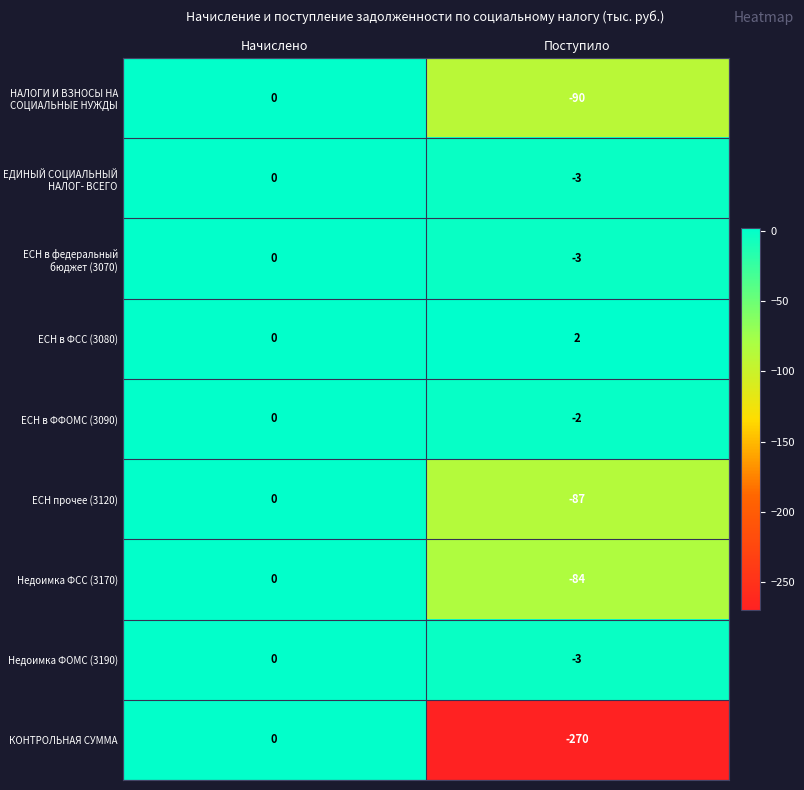

How many distinct data groups are displayed?

9